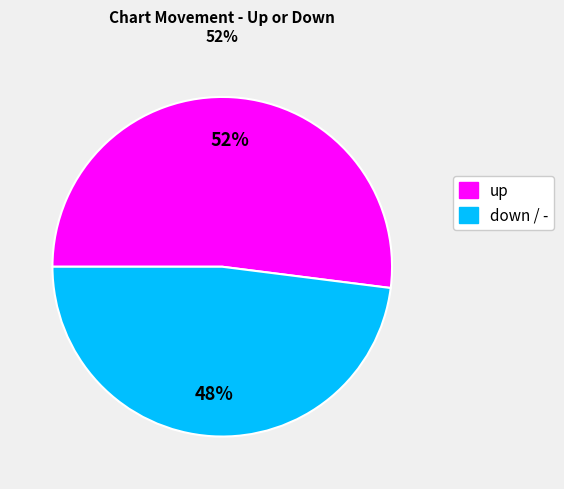

Is there a majority slice in this chart?

Yes